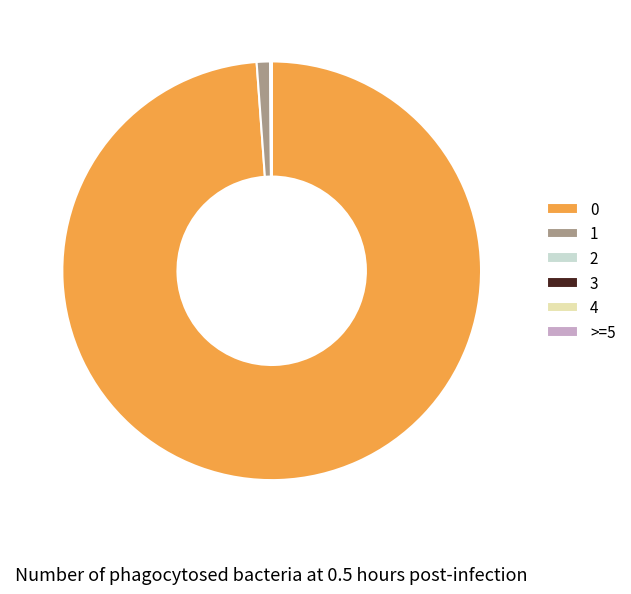

Is there a majority slice in this chart?

Yes